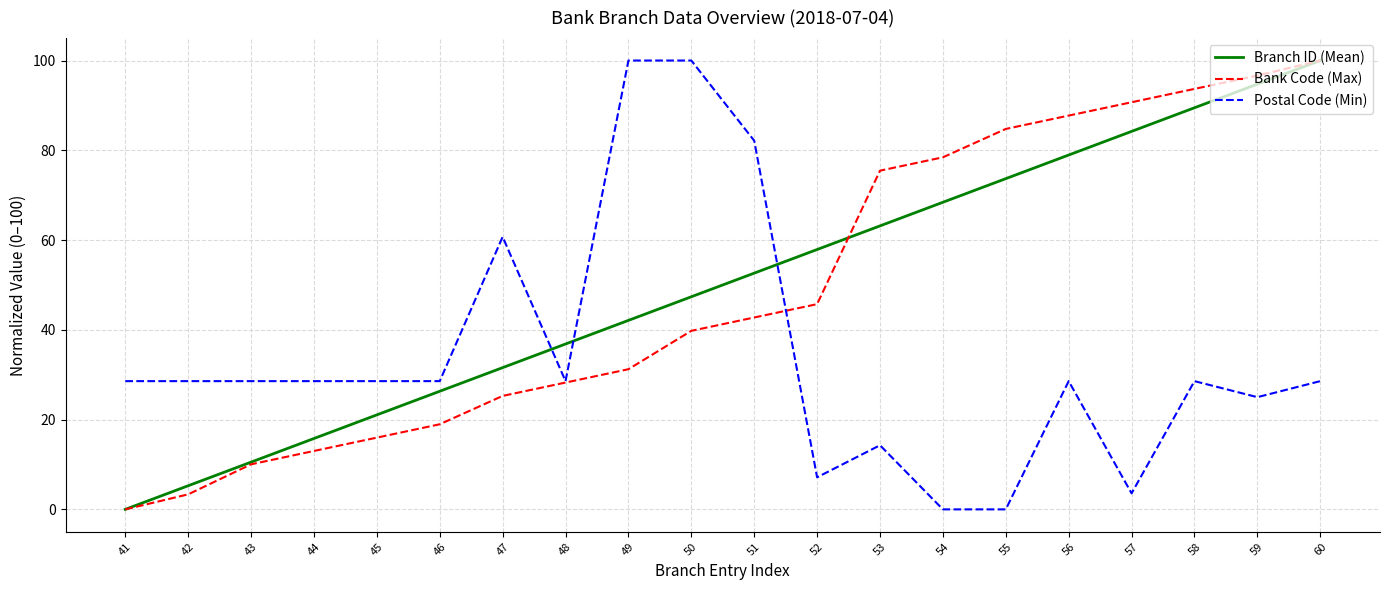

Is the value of Postal Code (Min) at 56 greater than the value of Bank Code (Max) at 59?

No